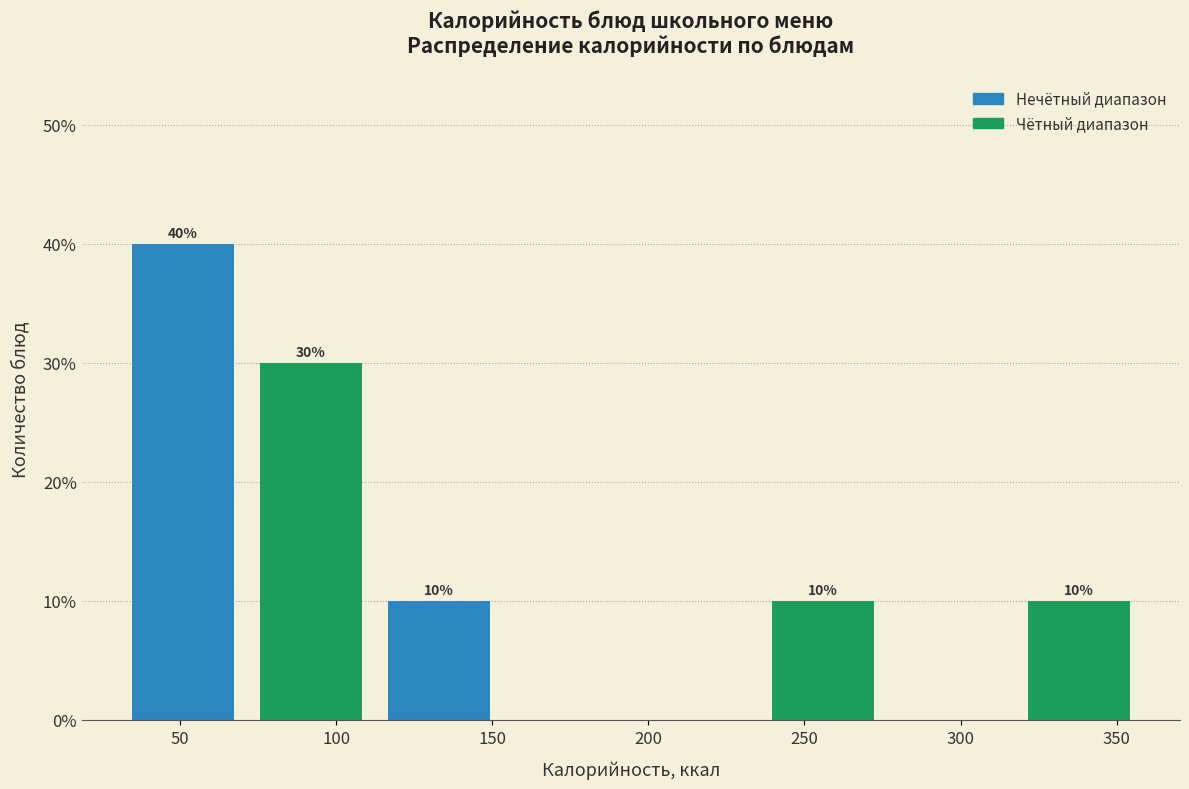

Over which range of the x-axis is the bar tallest?

30 to 70